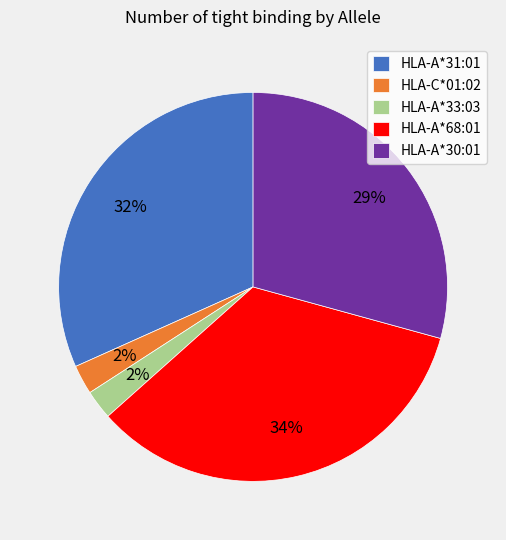

To the nearest percent, what percentage of the pie is HLA-A*30:01?

29%